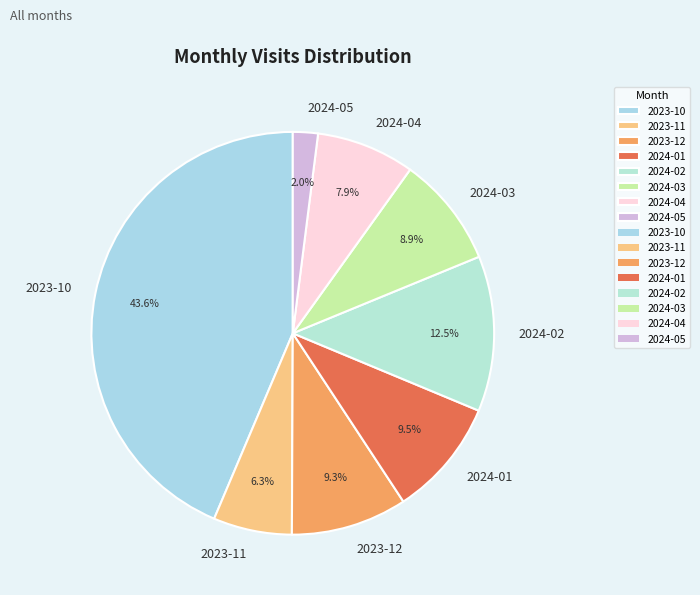

What percentage do 2024-05 and 2023-10 together represent?

45.6%